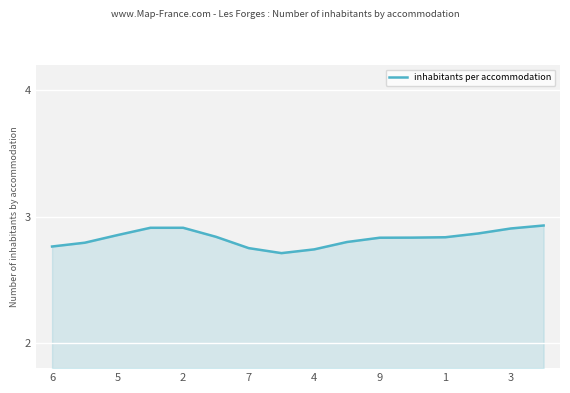

Does the chart display data point markers on the line(s)?

No